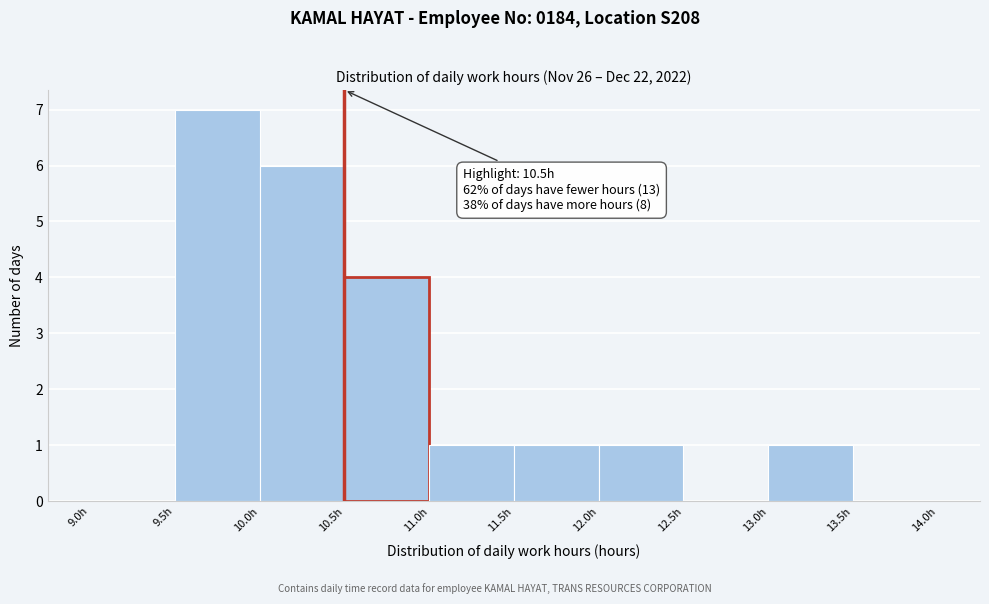

Over which range of the x-axis is the bar tallest?

9.5 to 10.0